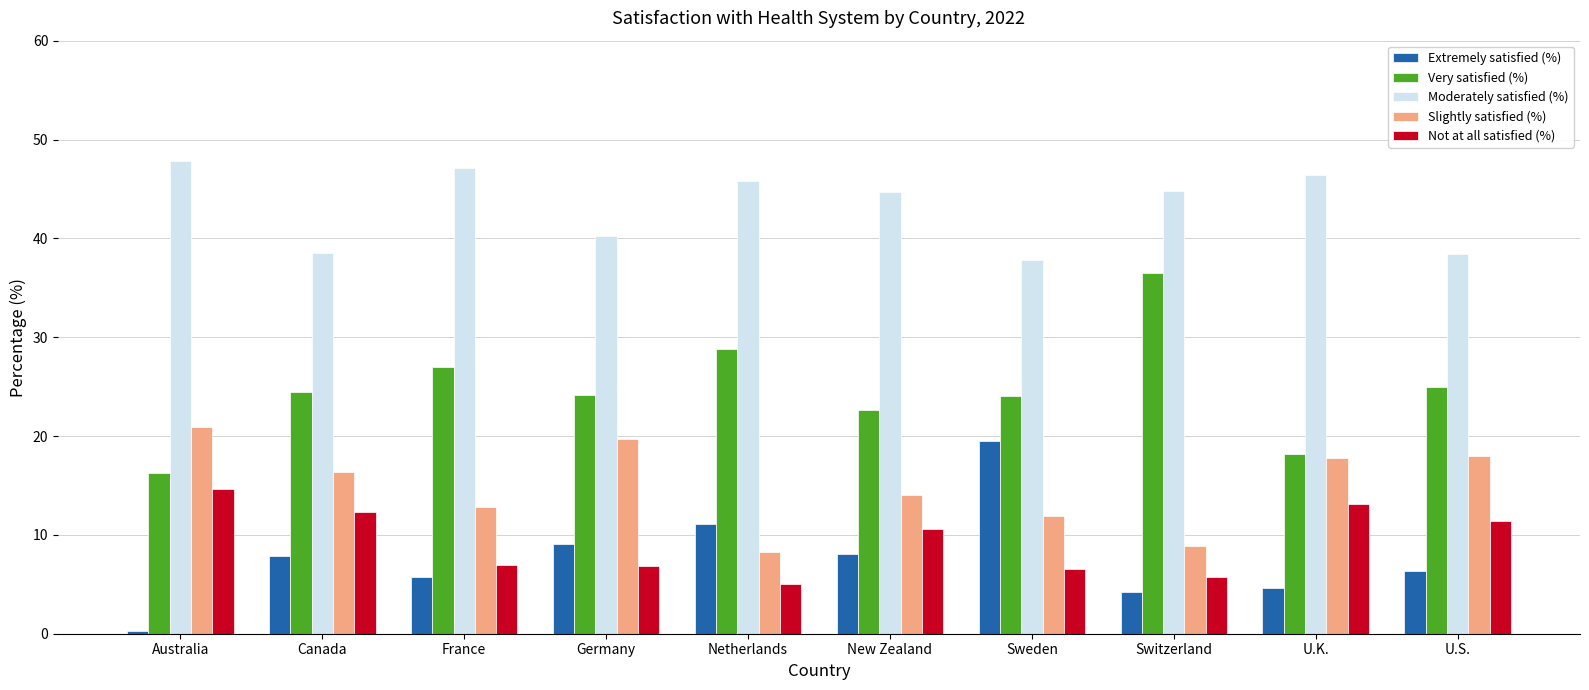

What is the value of the Not at all satisfied (%) bar at the 3rd from the left?

7.0